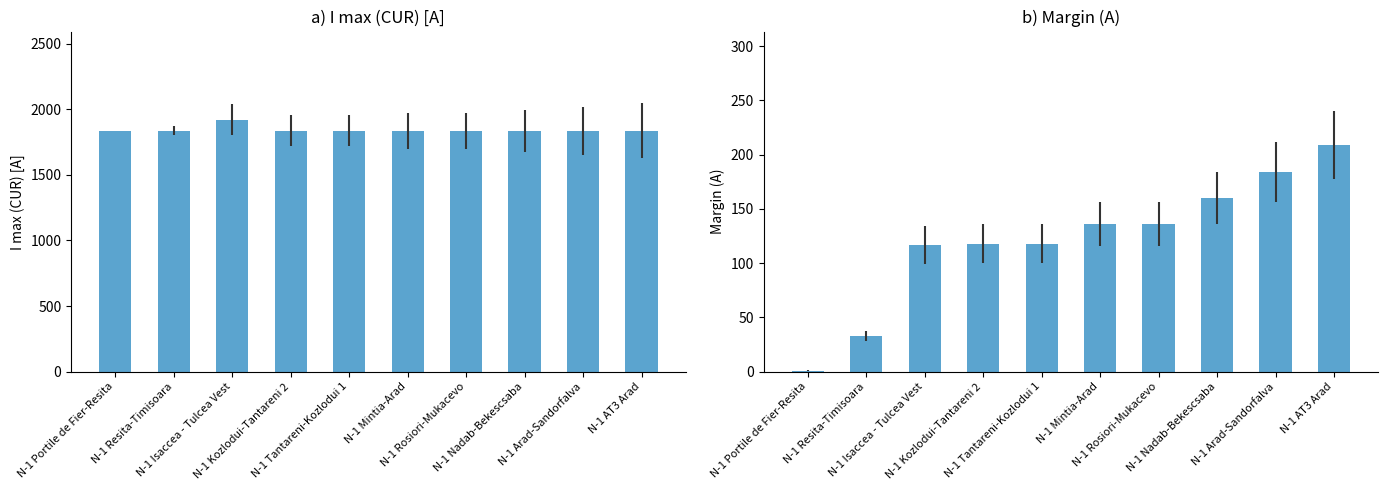

What is the approximate value of I max (CUR) at N-1 Arad-Sandorfalva, to the nearest 5?

1835